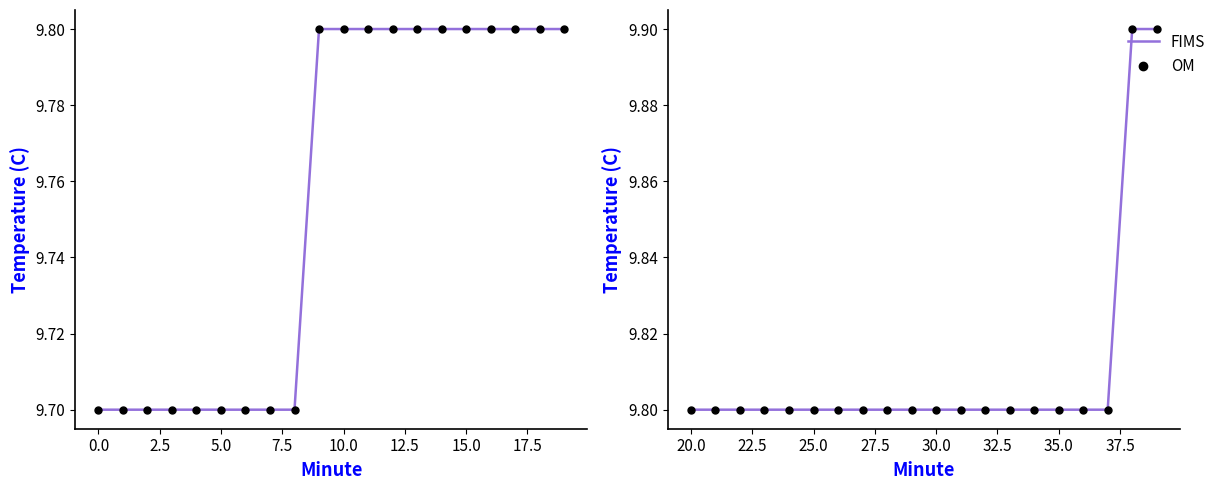

True or false: FIMS and OM intersect in this chart.

False